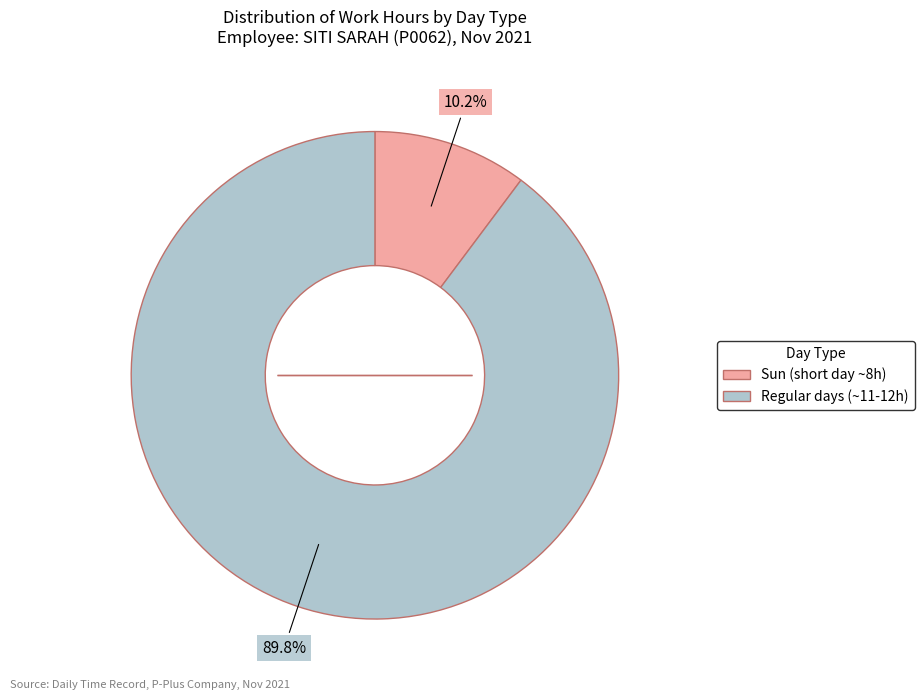

To the nearest percent, what is the difference between the largest and smallest slice percentages?

80%